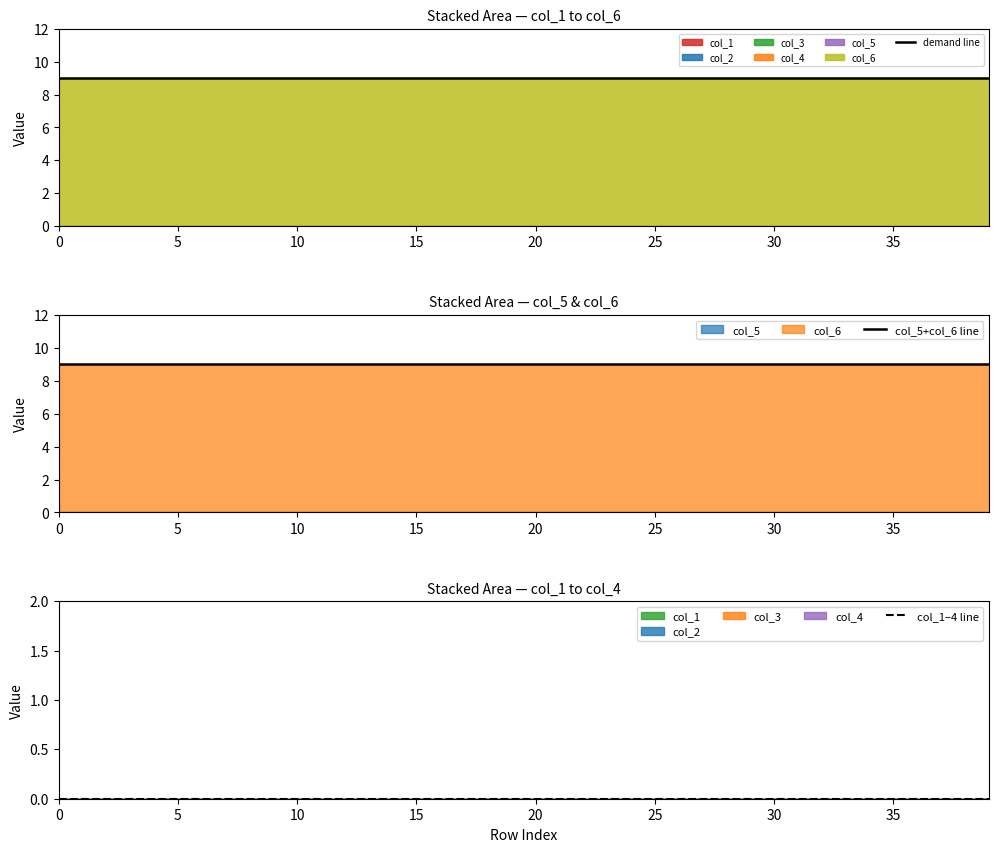

The value of demand line at 26 is 9. True or false?

True